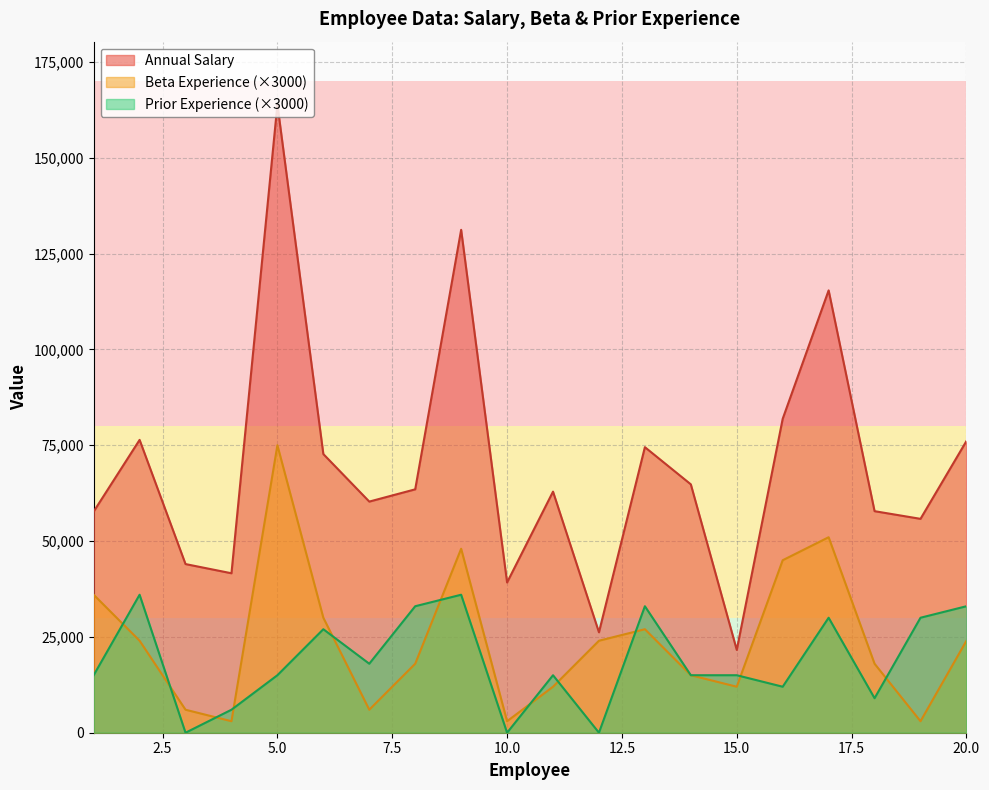

At which label does Beta Experience first exceed 24000?

1